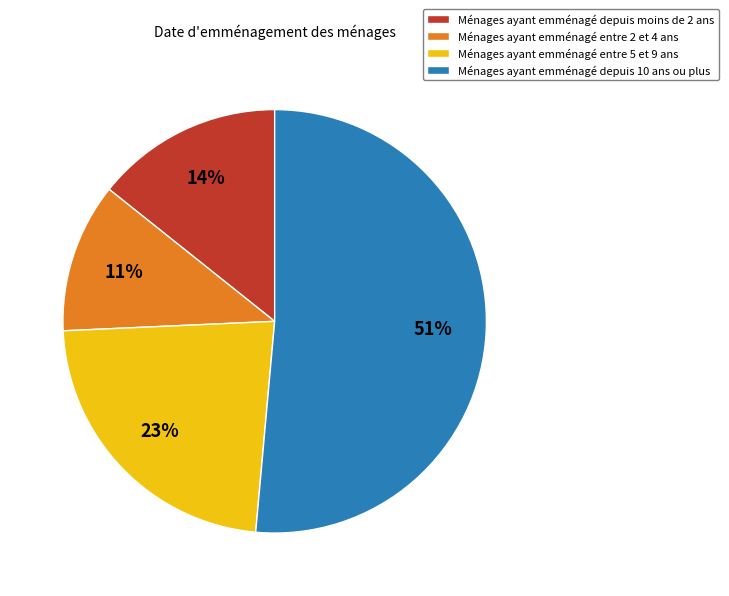

To the nearest percent, what is the average slice percentage?

25%